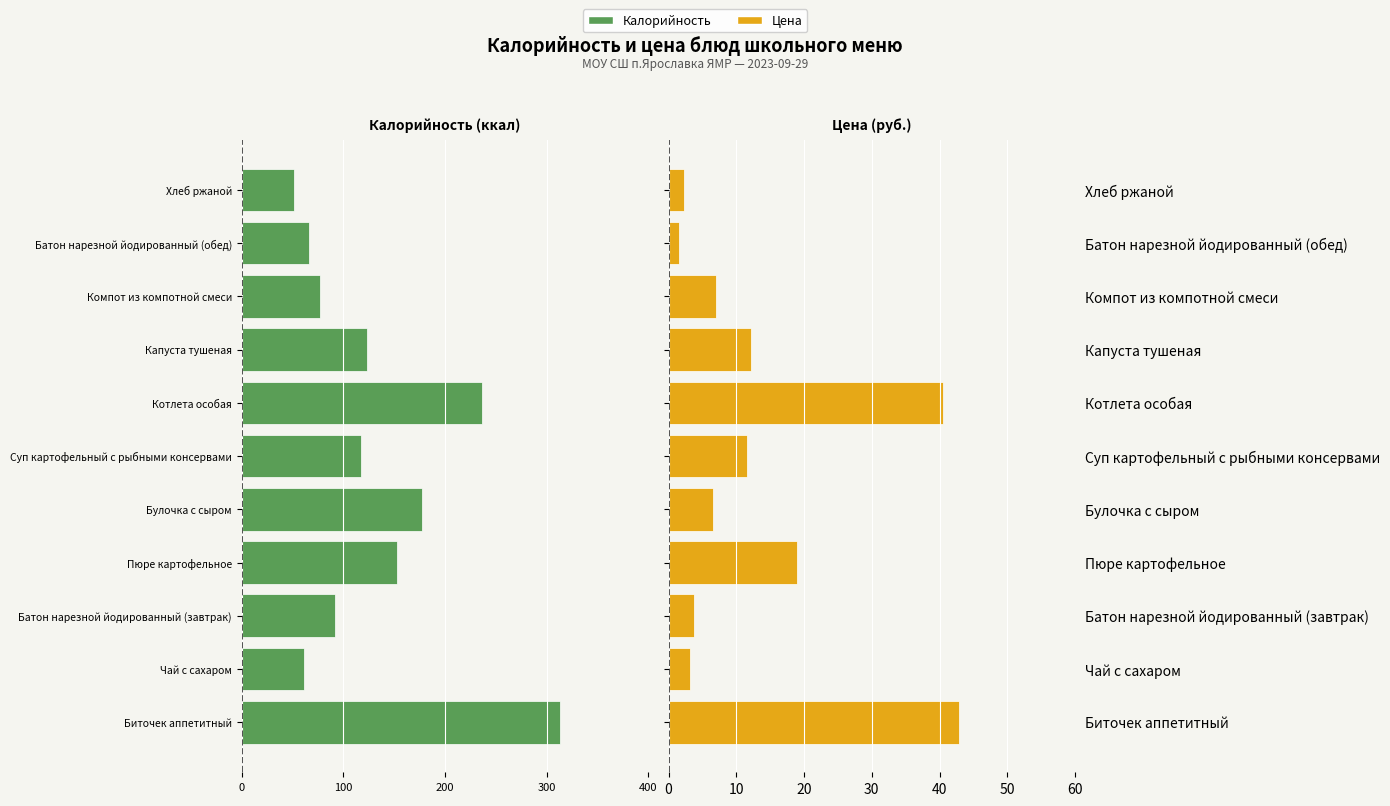

At which category is the sum across all series the highest?

Хлеб ржаной